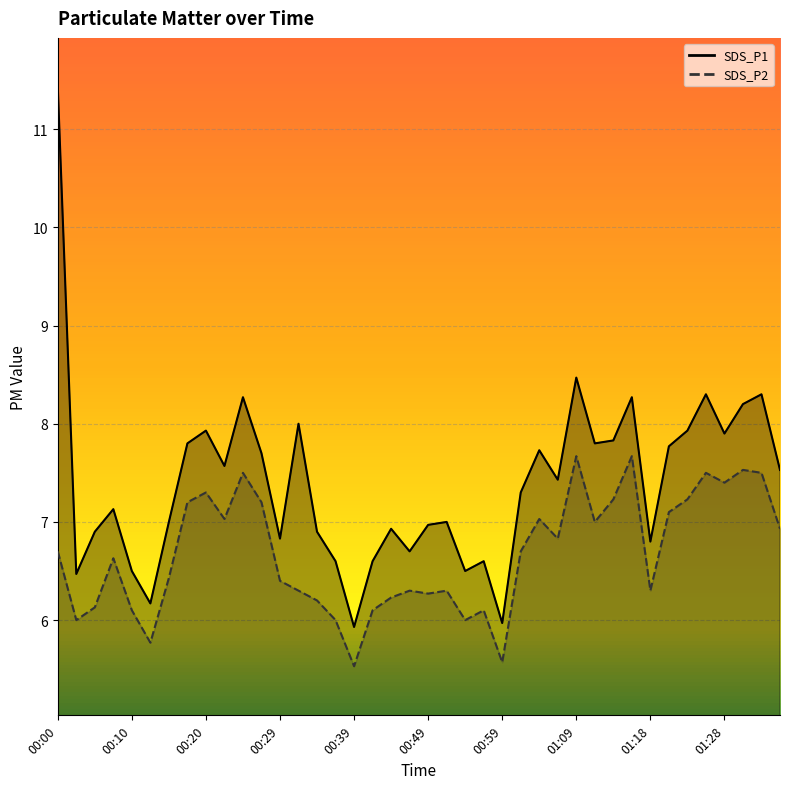

What is the smallest value displayed?

5.5